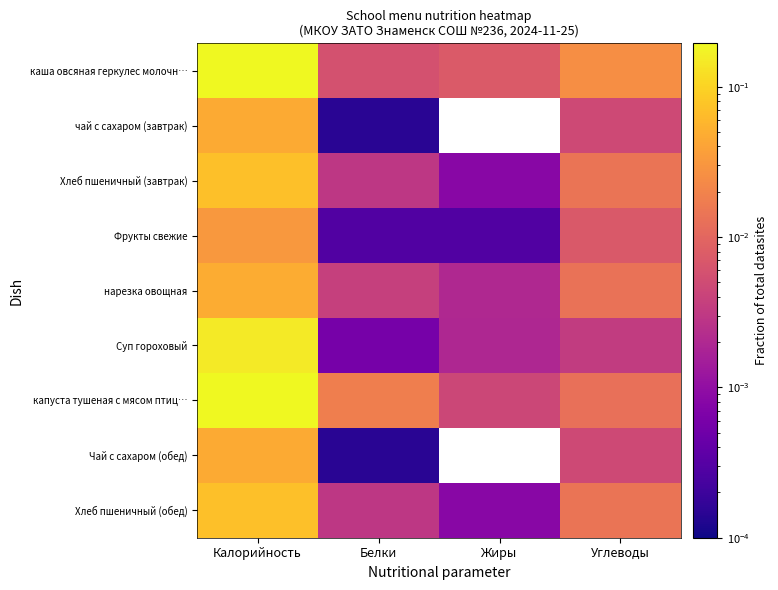

Reading right to left, extract all data points from this chart.

каша овсяная геркулес молочн…: Углеводы=0.0	Жиры=0.0	Белки=0.0	Калорийность=0.2
чай с сахаром (завтрак): Углеводы=0.0	Жиры=0.0	Белки=0.0	Калорийность=0.0
Хлеб пшеничный (завтрак): Углеводы=0.0	Жиры=0.0	Белки=0.0	Калорийность=0.1
Фрукты свежие: Углеводы=0.0	Жиры=0.0	Белки=0.0	Калорийность=0.0
нарезка овощная: Углеводы=0.0	Жиры=0.0	Белки=0.0	Калорийность=0.0
Суп гороховый: Углеводы=0.0	Жиры=0.0	Белки=0.0	Калорийность=0.2
капуста тушеная с мясом птиц…: Углеводы=0.0	Жиры=0.0	Белки=0.0	Калорийность=0.2
Чай с сахаром (обед): Углеводы=0.0	Жиры=0.0	Белки=0.0	Калорийность=0.0
Хлеб пшеничный (обед): Углеводы=0.0	Жиры=0.0	Белки=0.0	Калорийность=0.1